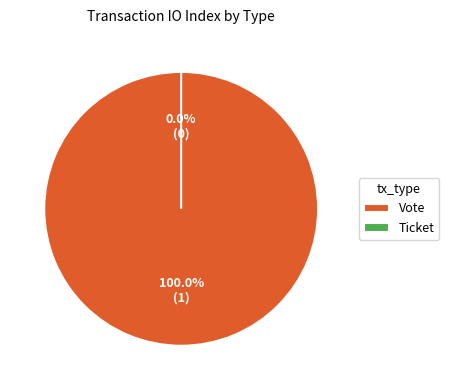

To the nearest percent, what is the difference between the largest and smallest slice percentages?

100%